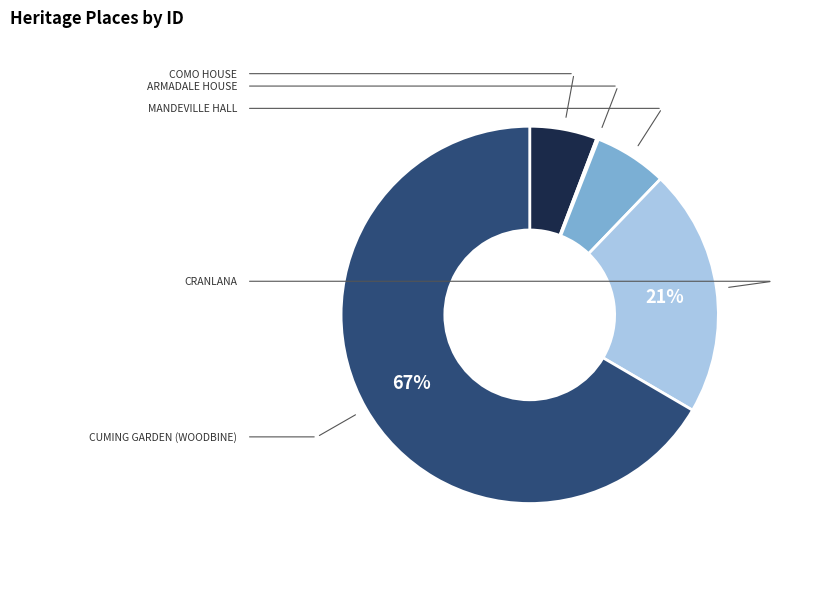

How much of the chart is everything except CRANLANA?

78.8%